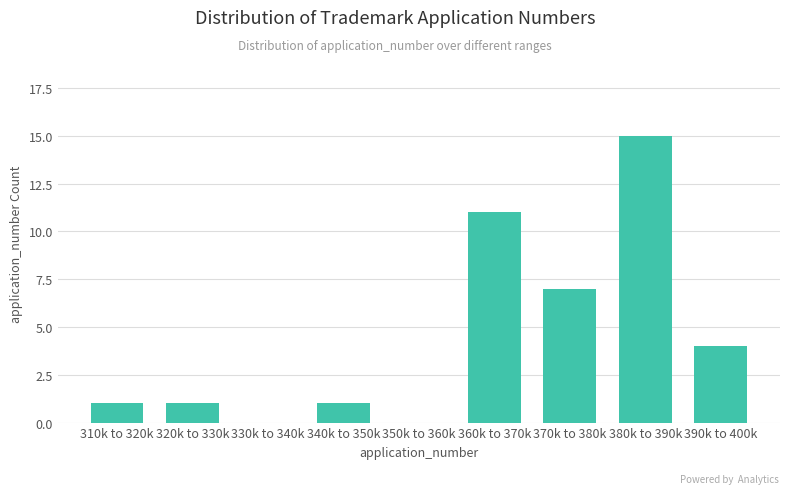

Reading right to left, transcribe all the data shown in this chart.

390k to 400k=4	380k to 390k=15	370k to 380k=7	360k to 370k=11	350k to 360k=0	340k to 350k=1	330k to 340k=0	320k to 330k=1	310k to 320k=1